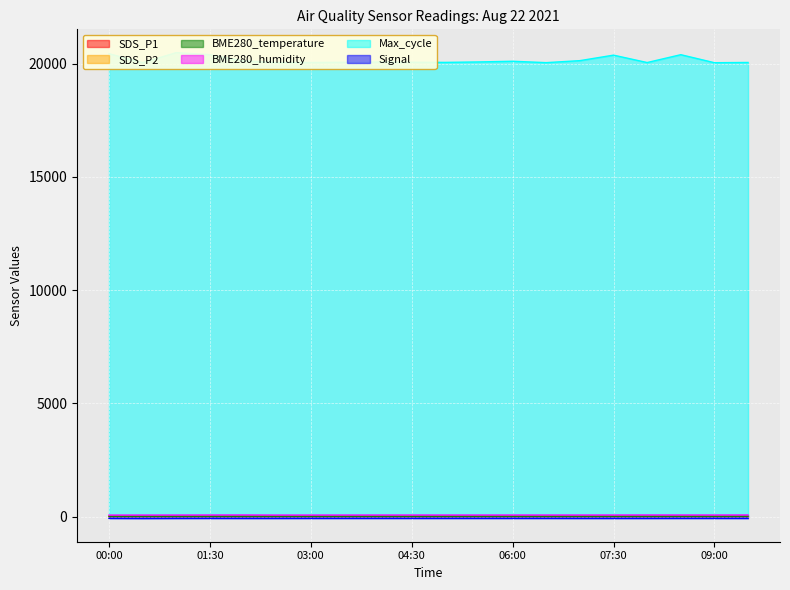

Which category has the lowest value in the Signal series?

00:30